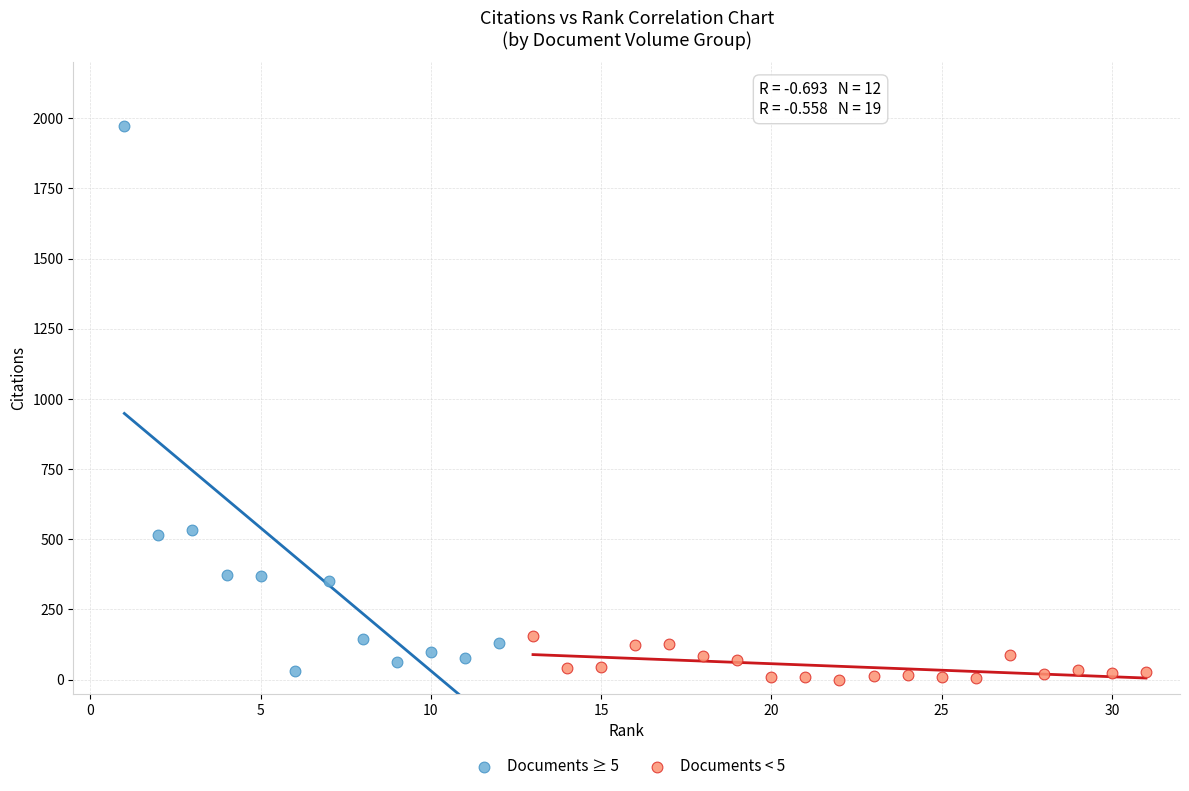

Which series contains the highest Y value?

Documents ≥ 5